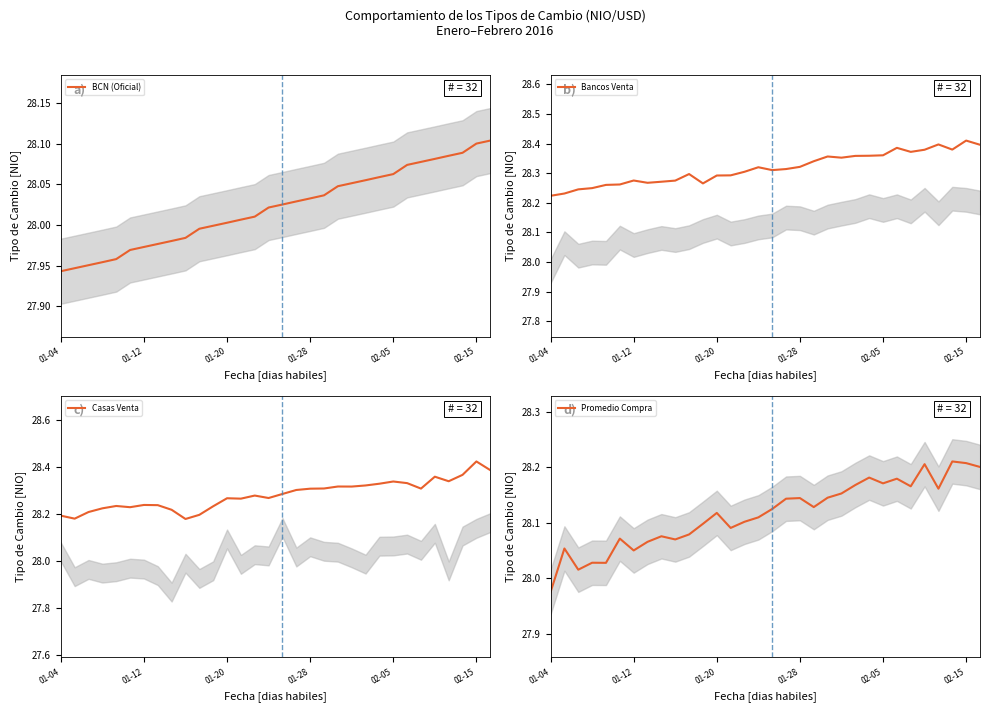

Which category has the lowest value in the Promedio Compra series?

01-04